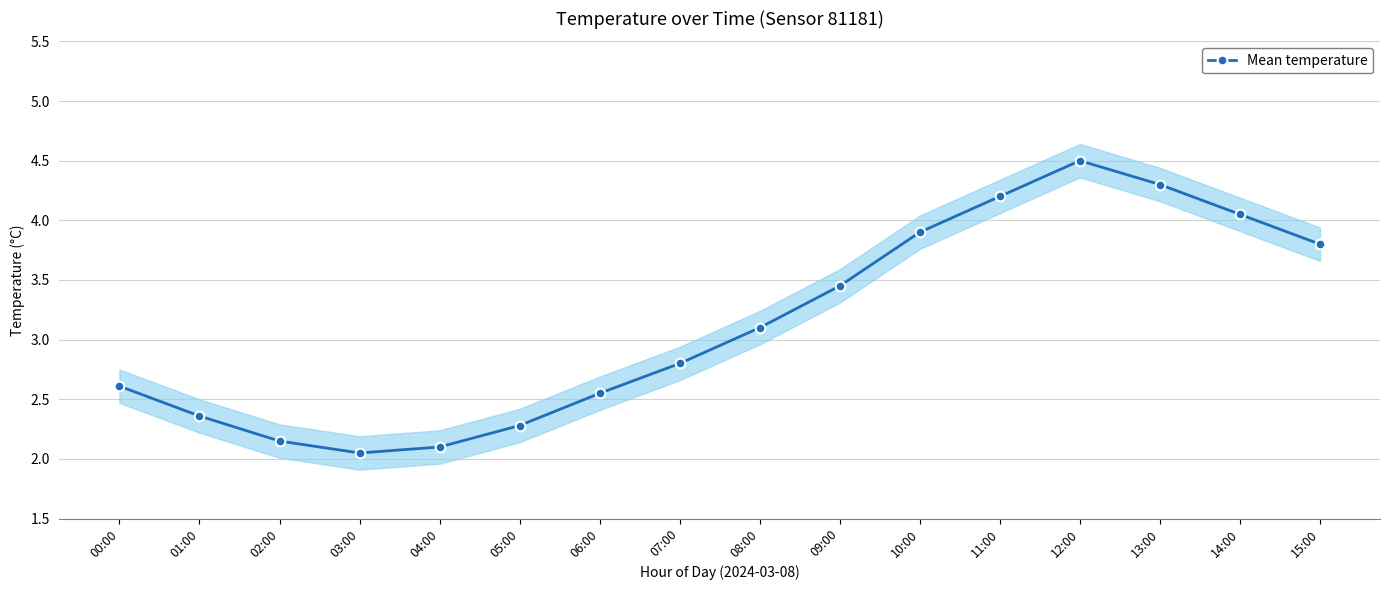

How many points are higher than both their immediate neighbors (excluding endpoints)?

1